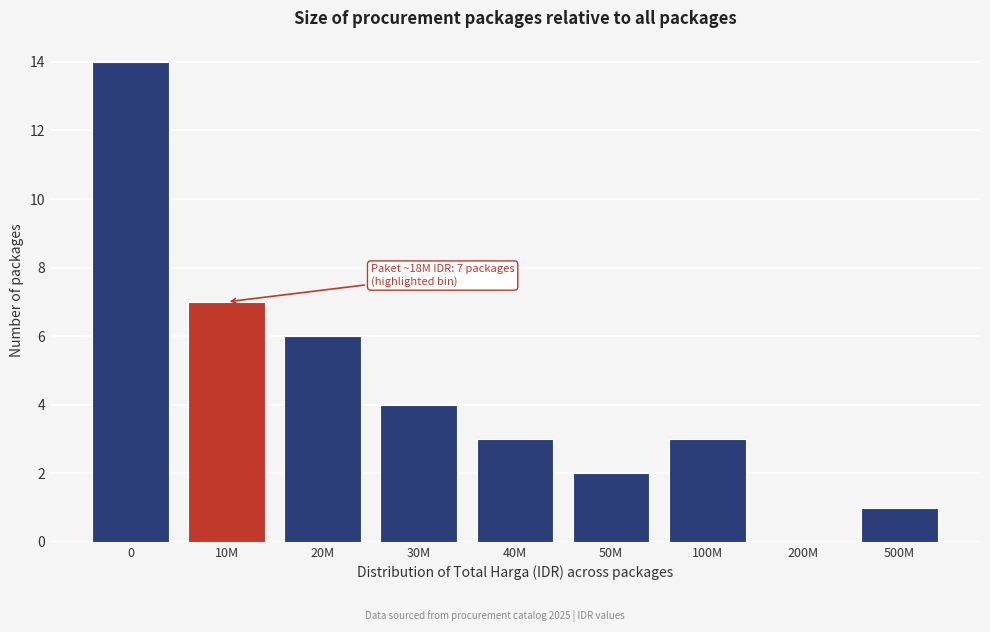

Reading left to right, what are all the values shown in this chart?

0=14	10M=7	20M=6	30M=4	40M=3	50M=2	100M=3	200M=0	500M=1